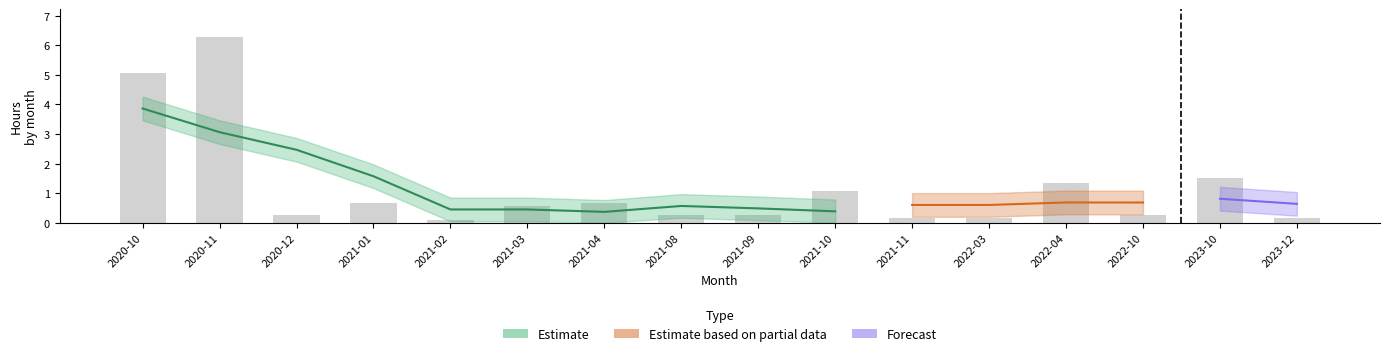

Reading left to right, transcribe all the data shown in this chart.

5.0	6.3	0.2	0.7	0.1	0.6	0.7	0.2	0.2	1.1	0.2	0.2	1.3	0.2	1.5	0.2